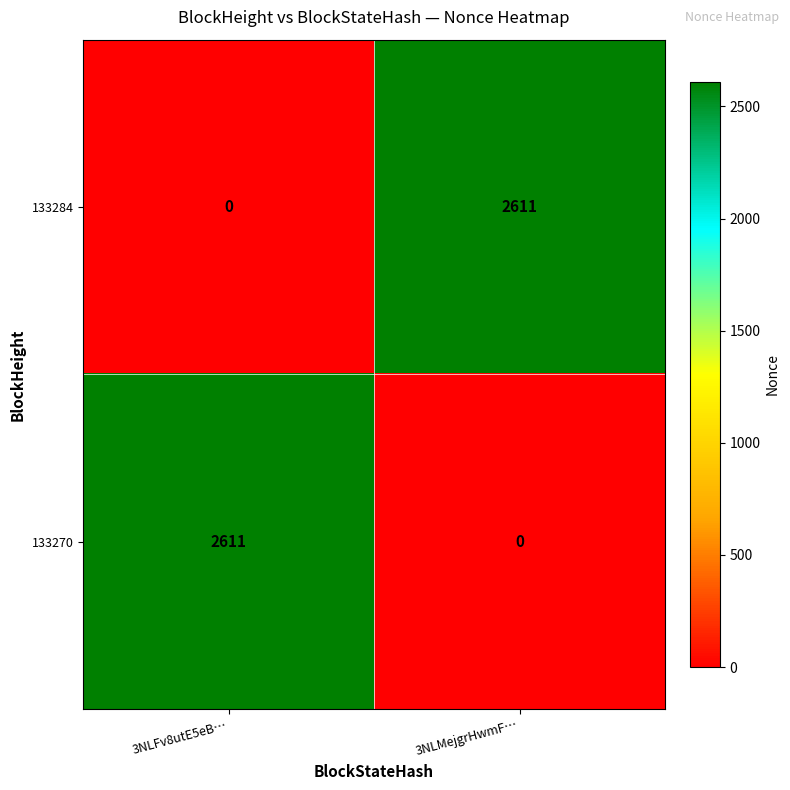

How many data points does each series have?

2